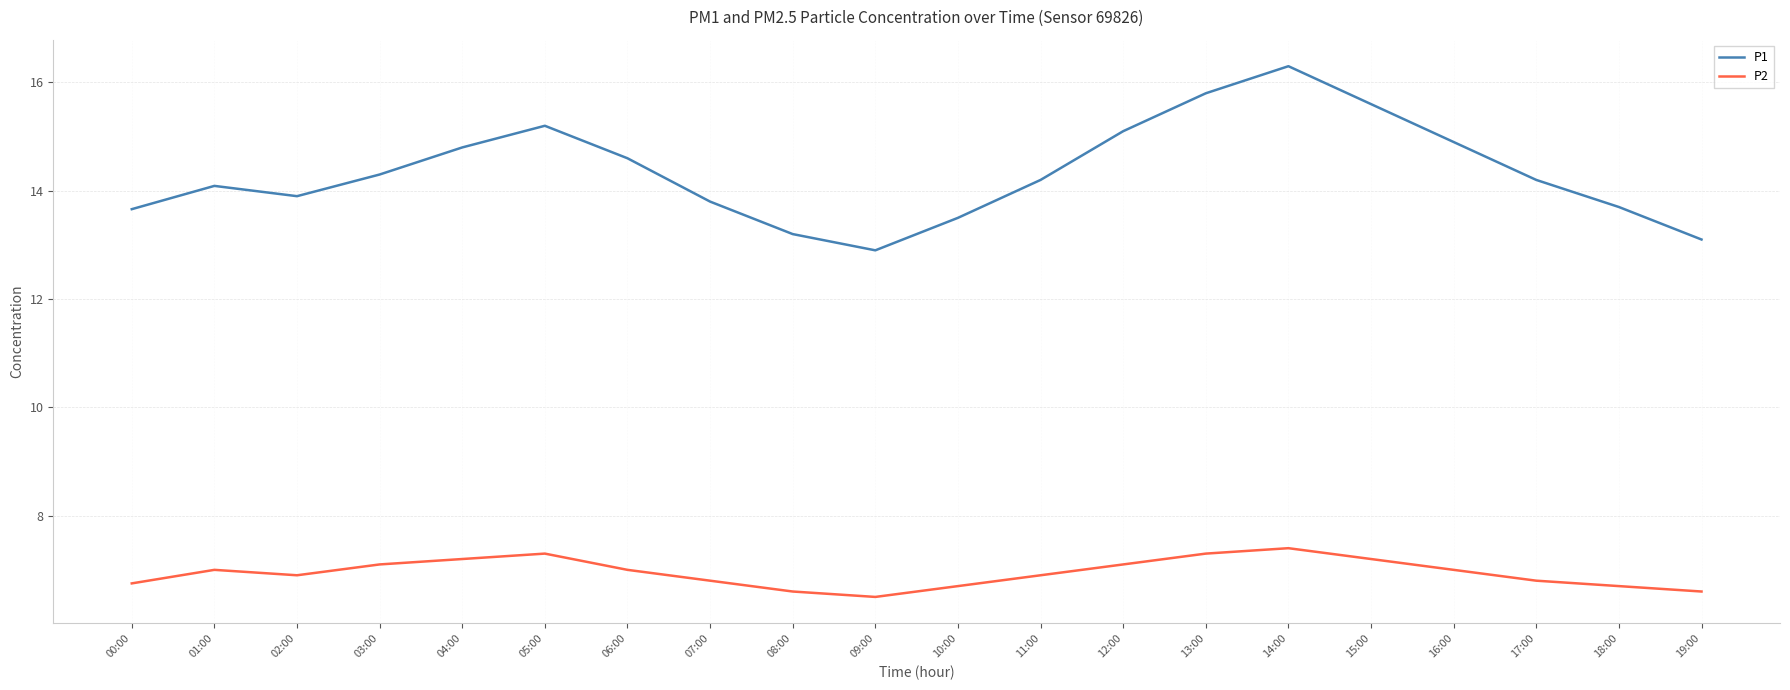

Where is the first local minimum for P1?

02:00